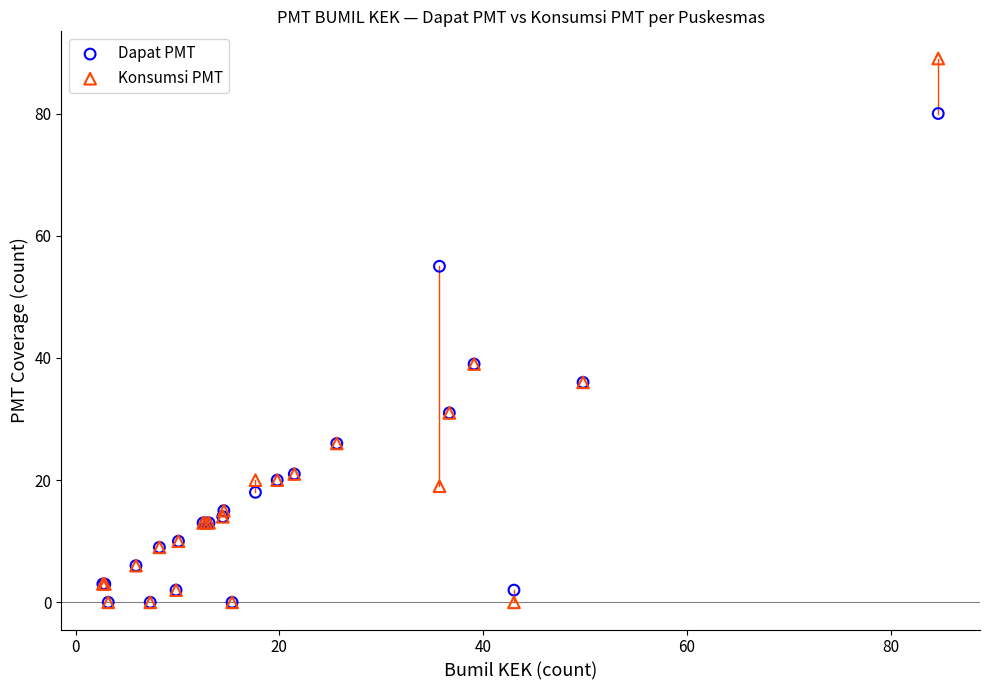

What are all the series names shown in the legend?

Dapat PMT, Konsumsi PMT